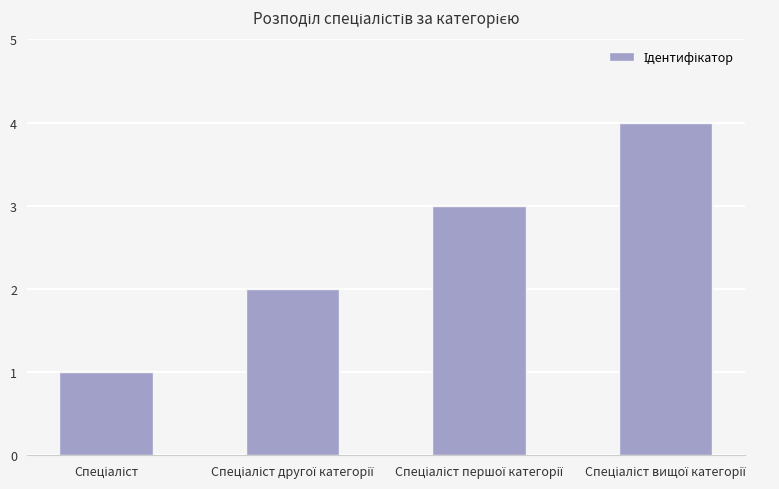

How many bars are there in total?

4